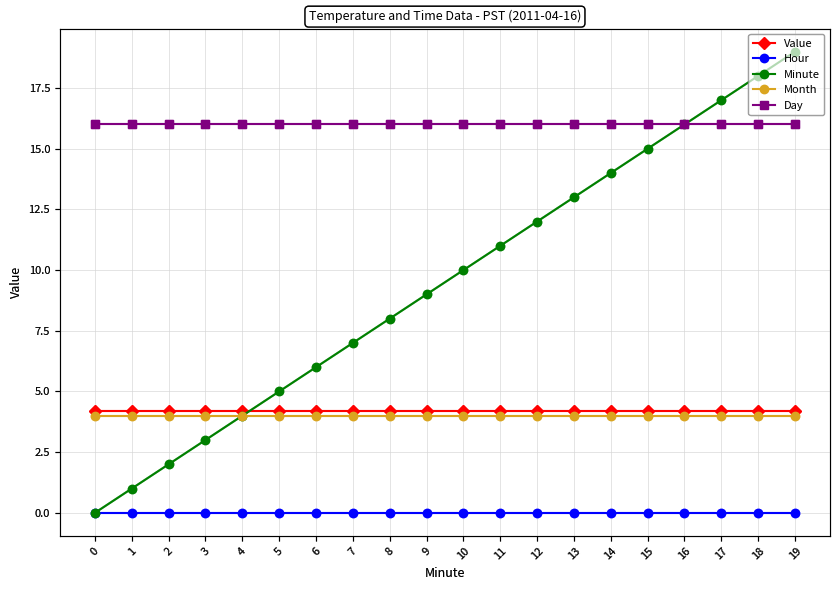

What is the maximum value shown in the chart?

19.0